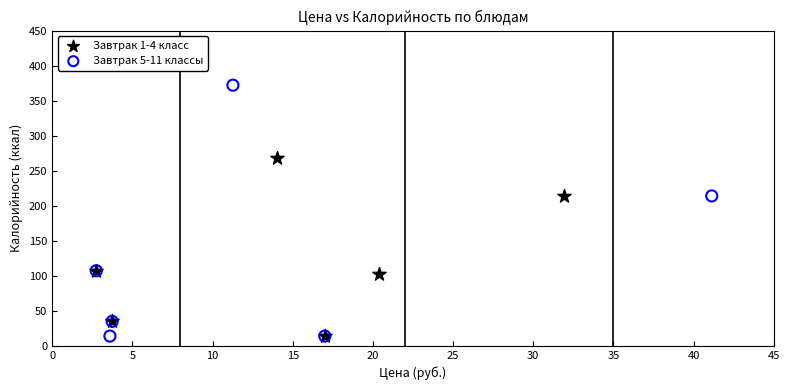

What are all the series names shown in the legend?

Завтрак 1-4 класс, Завтрак 5-11 классы